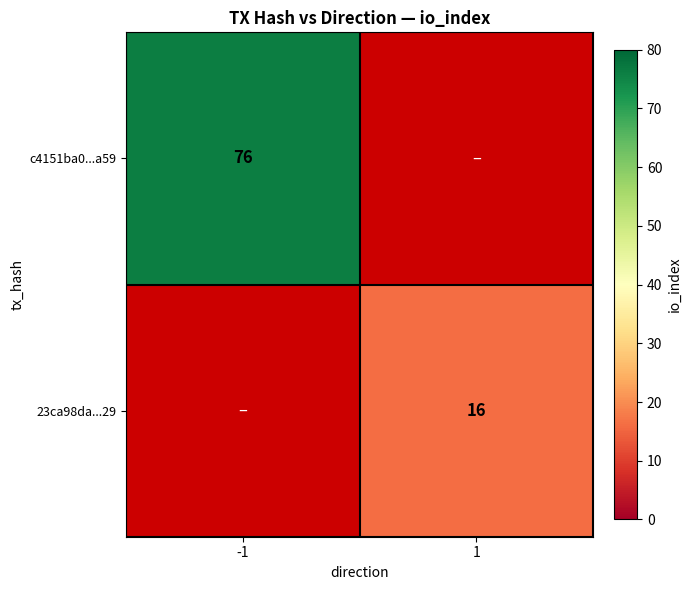

True or false: 23ca98da...29 has a value of 16 at 1.

True